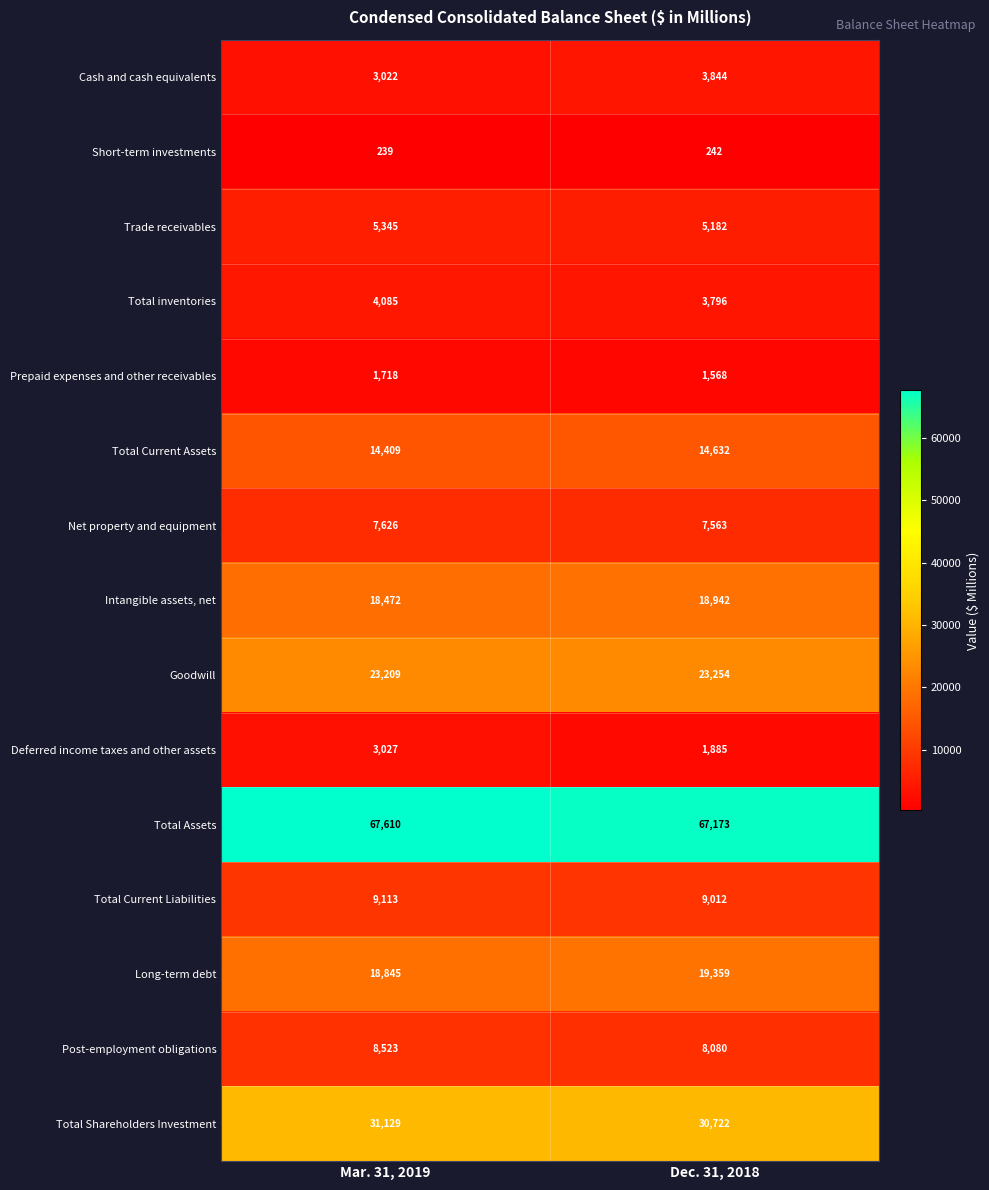

What is the smallest value displayed?

239